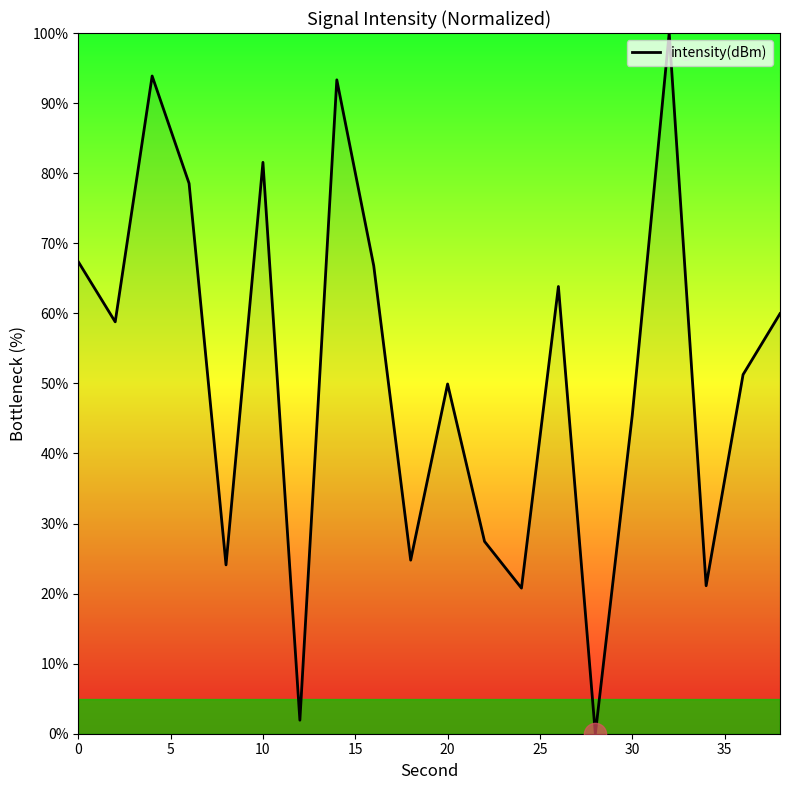

What is the difference between the maximum and minimum values?

100.0